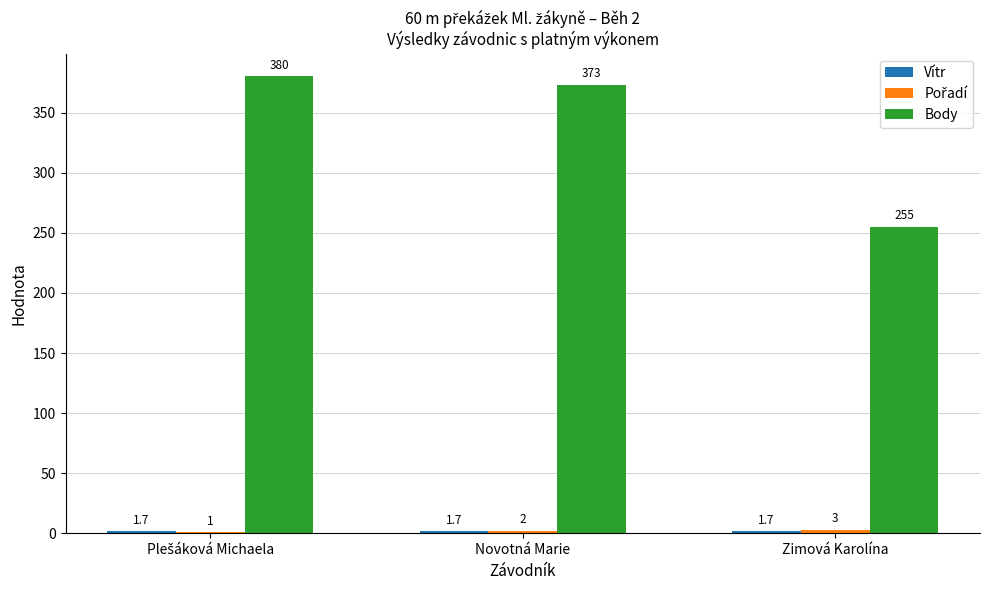

Which series changed the most between Novotná Marie and Zimová Karolína?

Body